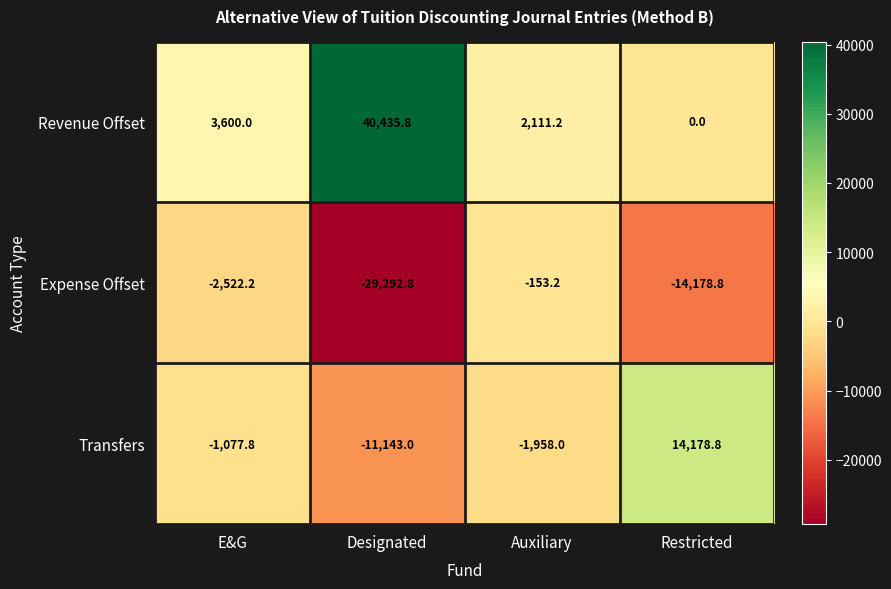

What is the maximum value shown in the chart?

40435.8